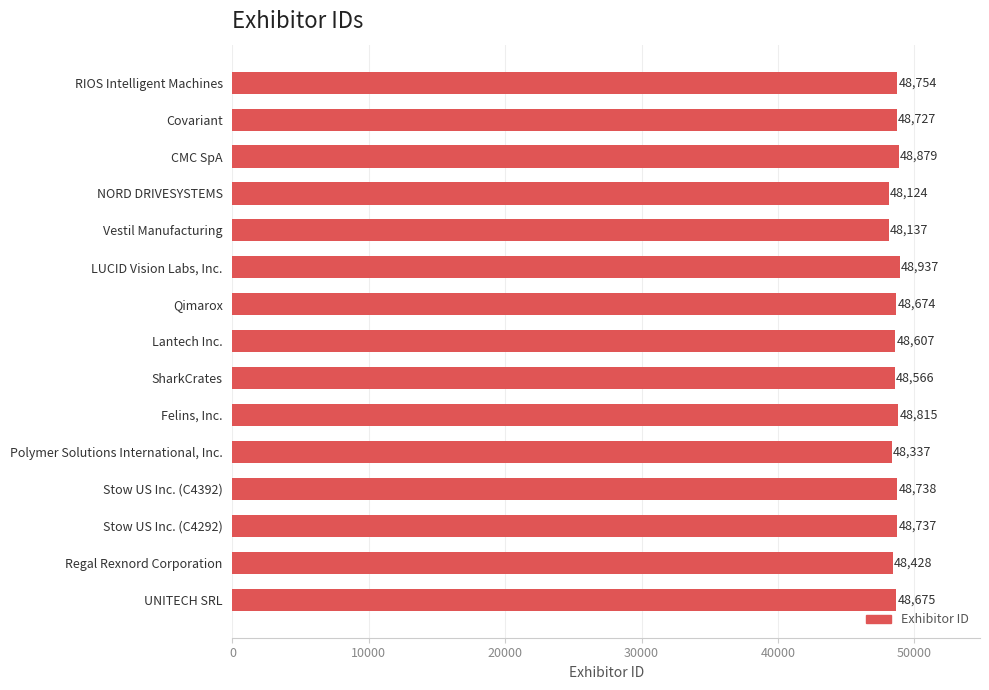

What is the change in value from Felins, Inc. to Polymer Solutions International, Inc.?

-478